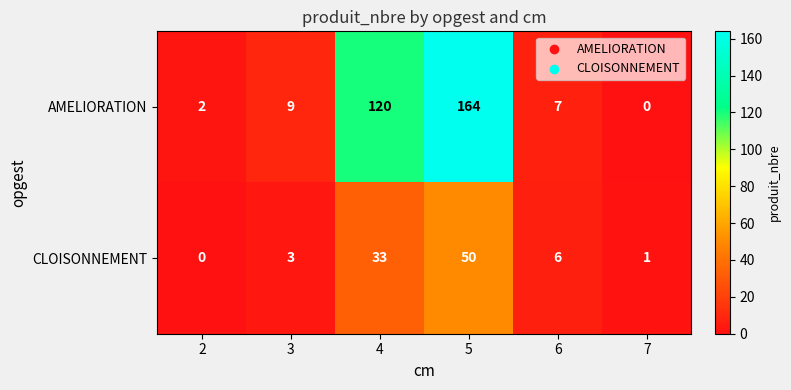

Is the value of AMELIORATION at 7 greater than the value of CLOISONNEMENT at 5?

No